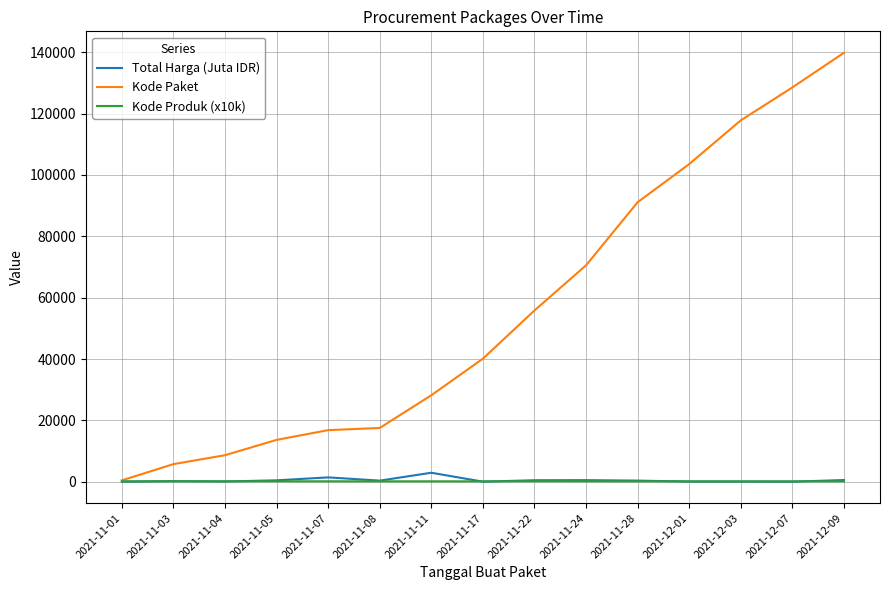

In Kode Produk (x10k), how many points are lower than both neighbors (excluding endpoints)?

5